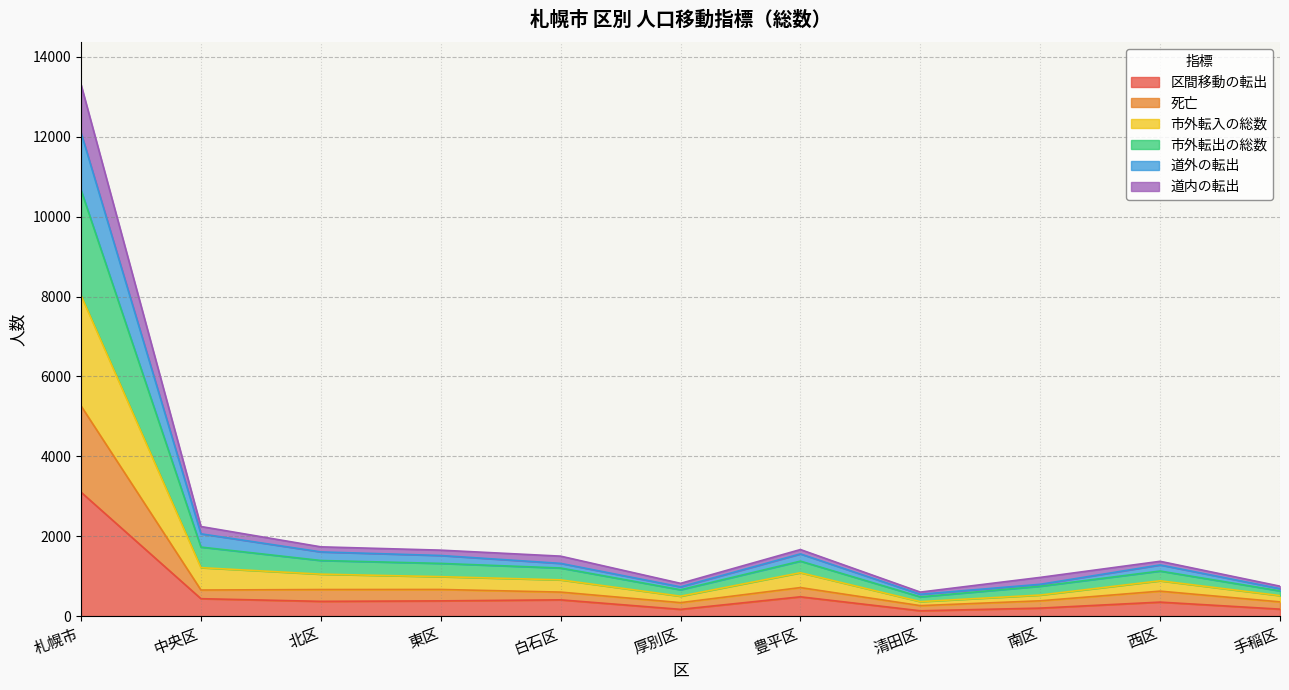

What is the maximum value shown in the chart?

13306